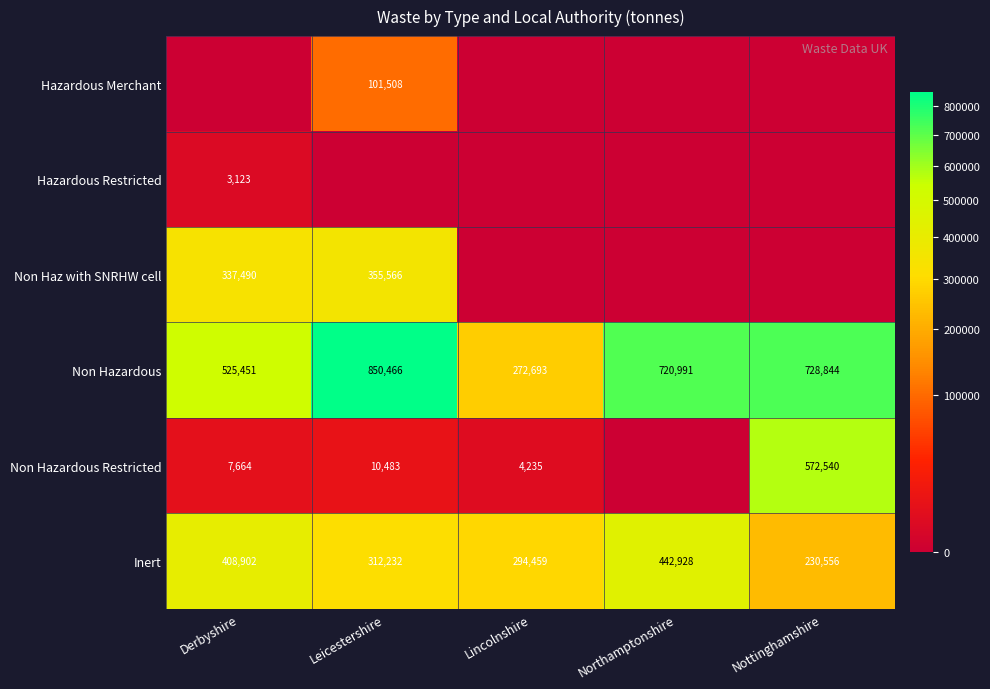

What is the average value of the Non Hazardous series?

619689